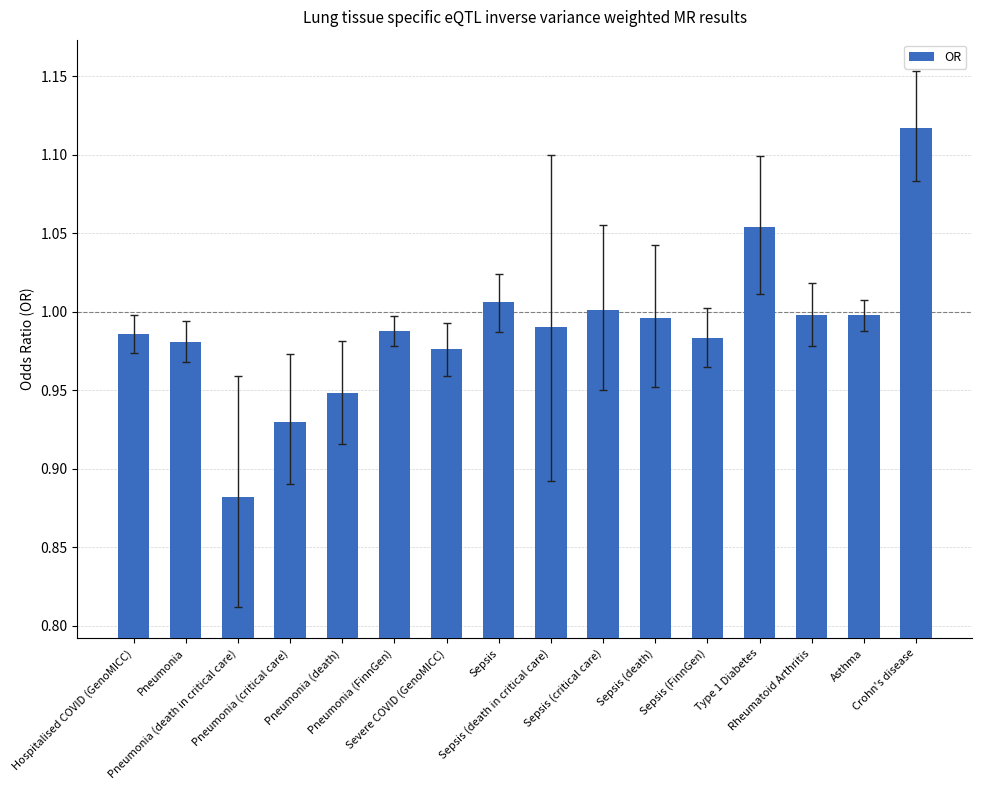

What is the maximum value shown in the chart?

1.1